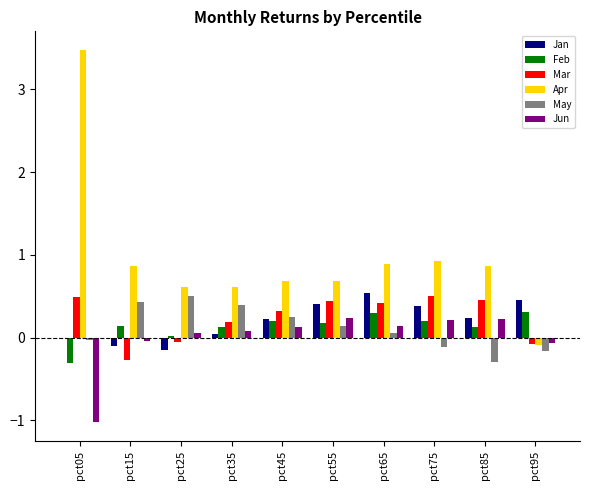

Which series has the largest total across all categories?

Apr